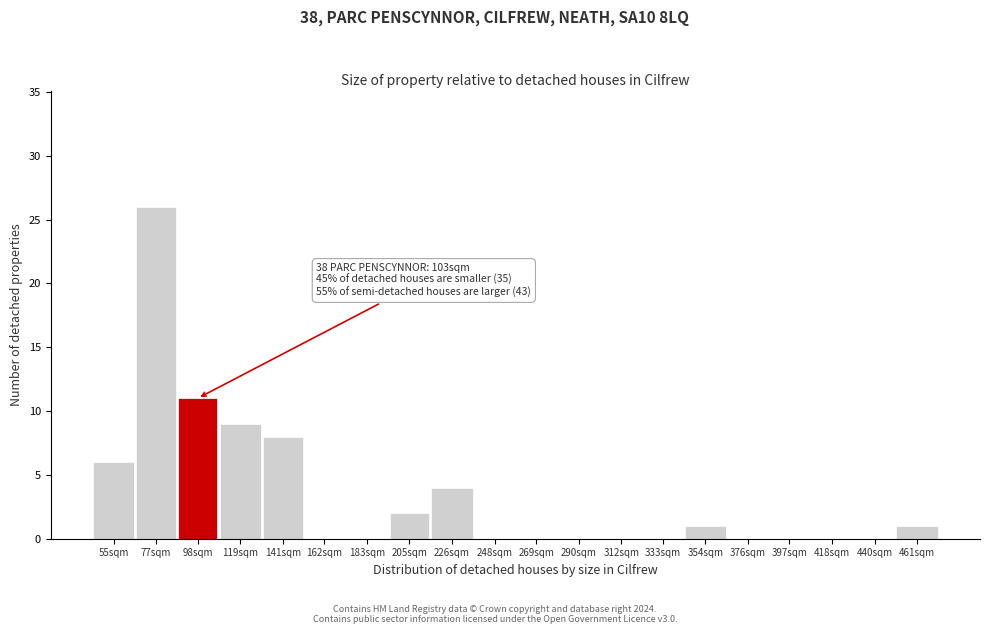

Reading left to right, transcribe all the data shown in this chart.

55sqm=6	77sqm=26	98sqm=11	119sqm=9	141sqm=8	162sqm=0	183sqm=0	205sqm=2	226sqm=4	248sqm=0	269sqm=0	290sqm=0	312sqm=0	333sqm=0	354sqm=1	376sqm=0	397sqm=0	418sqm=0	440sqm=0	461sqm=1